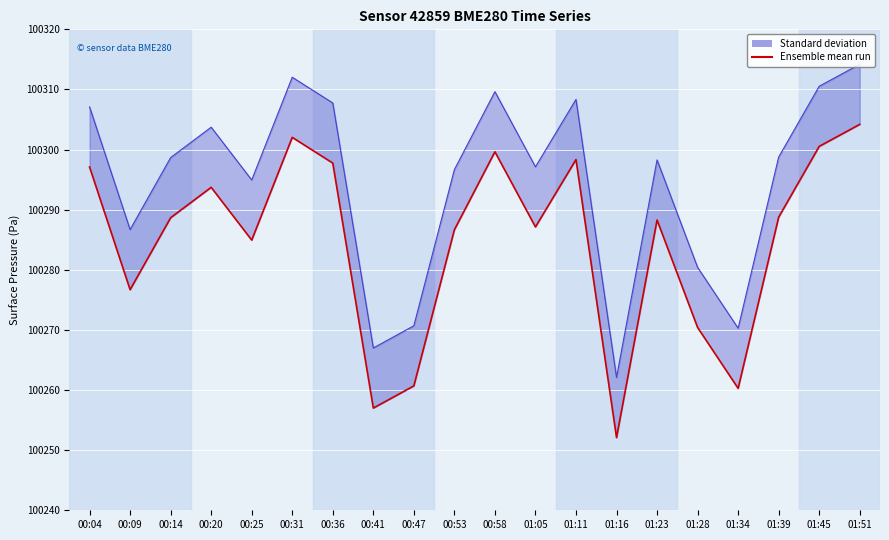

Is it true that the value at 01:16 is 169710.3?

False